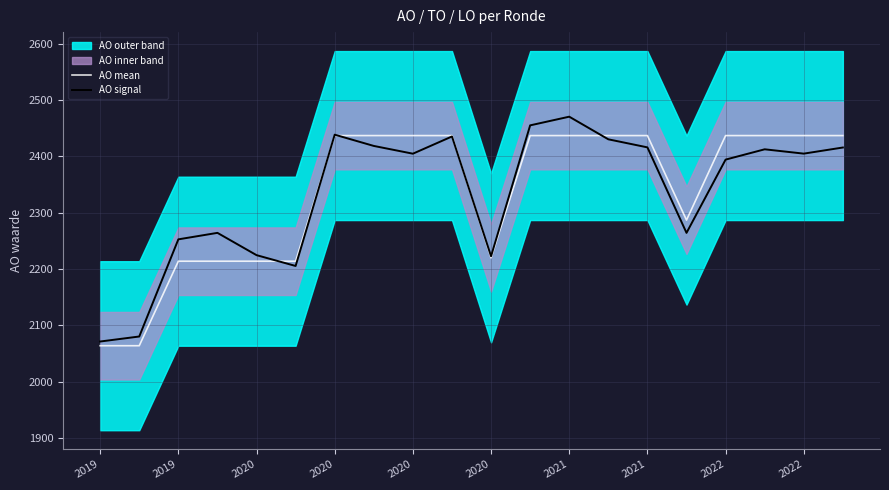

What is the smallest value displayed?

2064.0